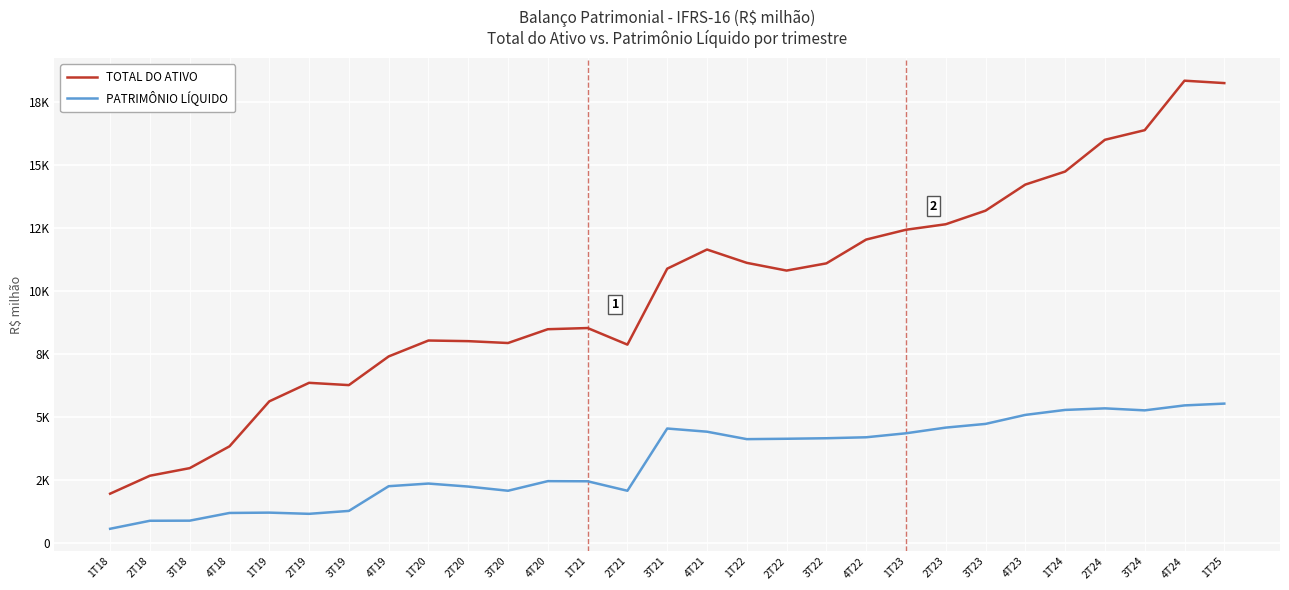

True or false: PATRIMÔNIO LÍQUIDO and TOTAL DO ATIVO intersect in this chart.

False